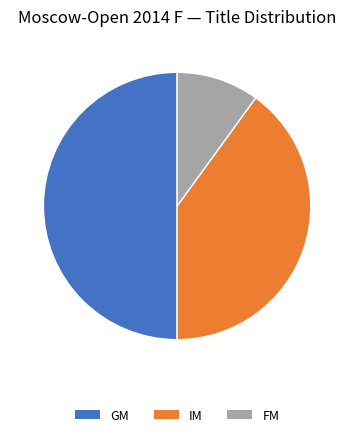

Rank the categories by value from highest to lowest.

GM, IM, FM